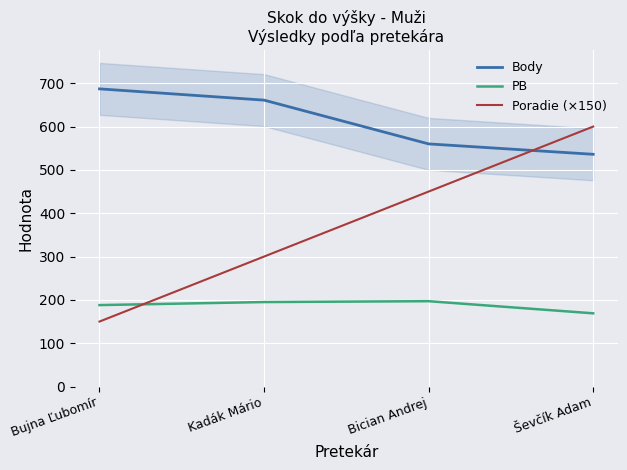

Which series changed the most between Kadák Mário and Ševčík Adam?

Poradie (×150)